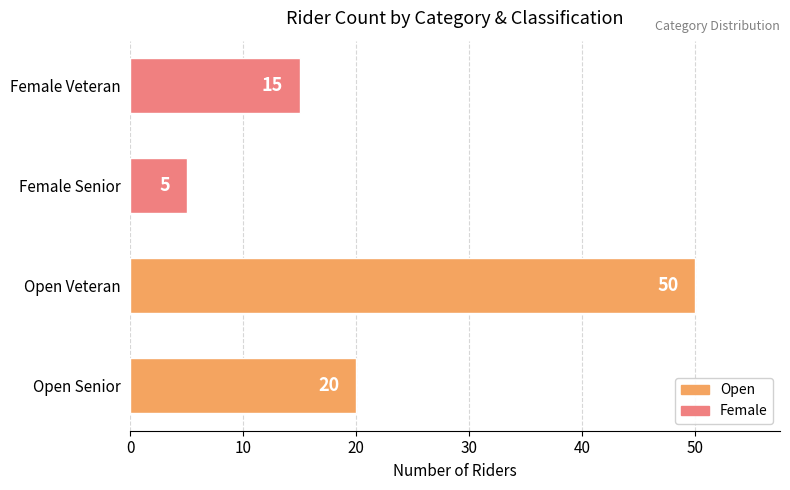

Does the chart contain stacked bars?

No